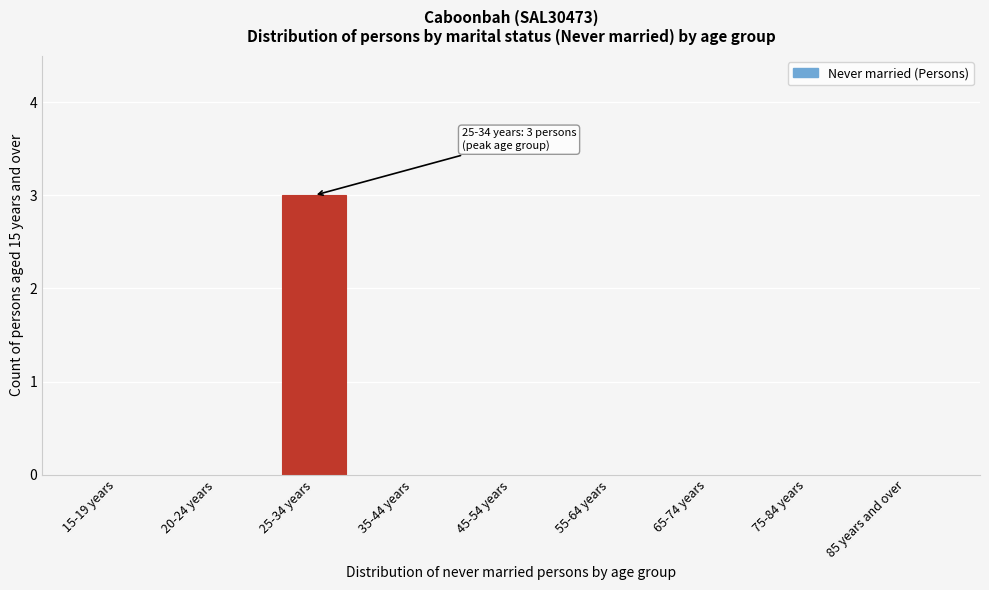

Reading left to right, what are all the values shown in this chart?

15-19 years=0	20-24 years=0	25-34 years=3	35-44 years=0	45-54 years=0	55-64 years=0	65-74 years=0	75-84 years=0	85 years and over=0